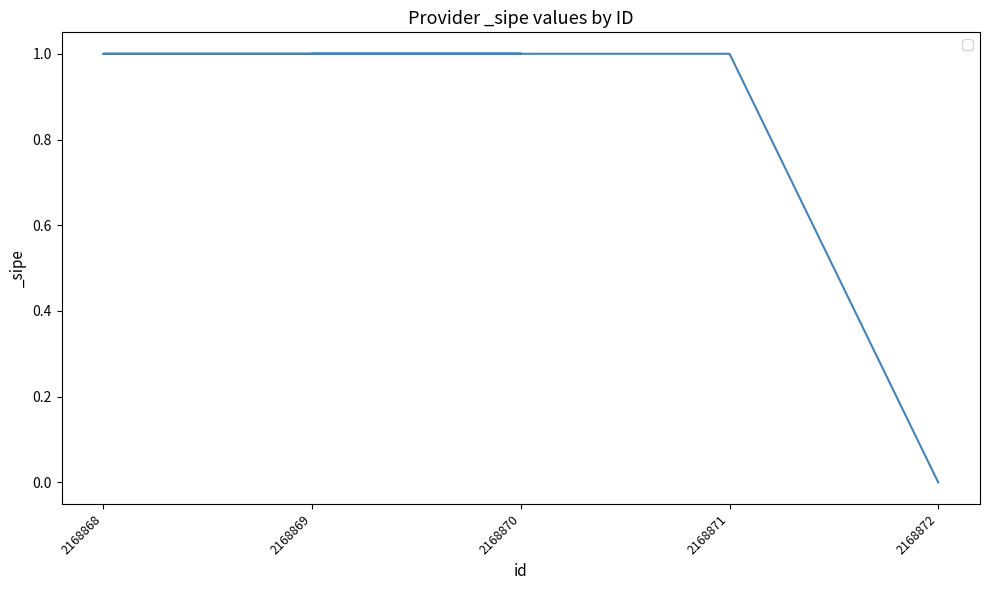

How many data points are less than 1?

1